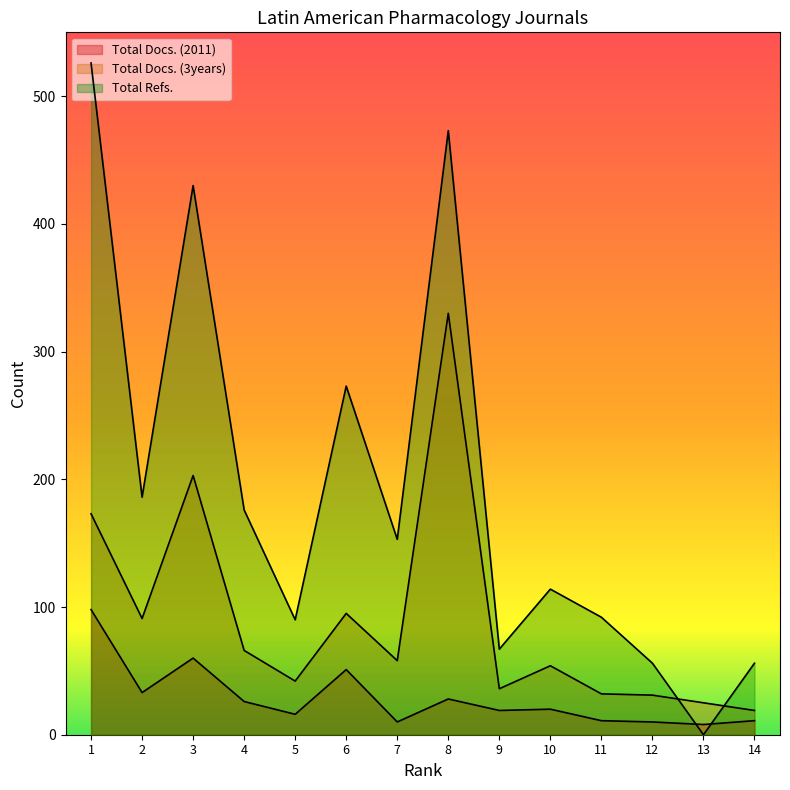

What is the total value across all series at 5?

148